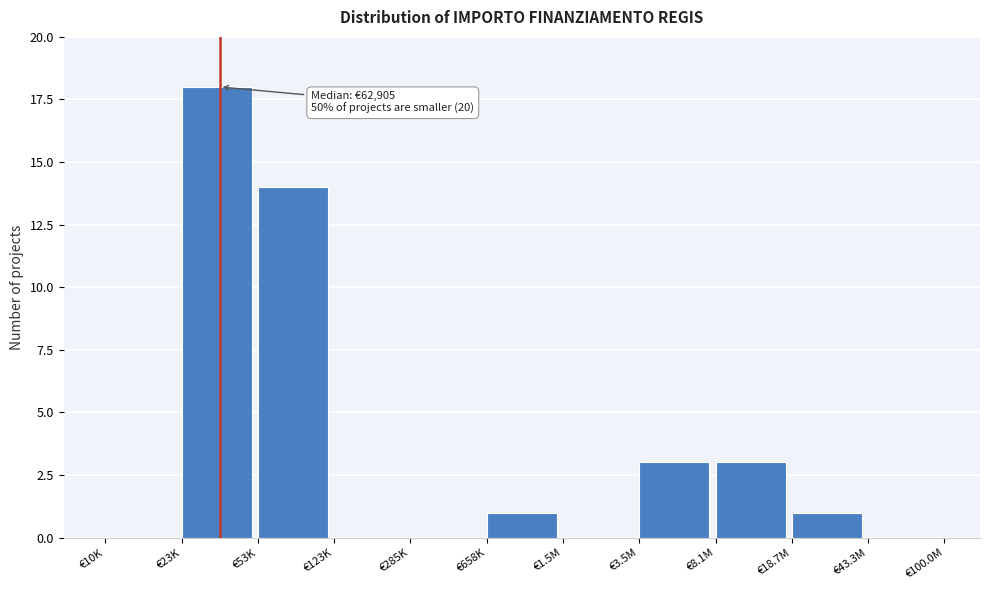

Reading left to right, list all the values displayed in this chart.

€10K=0	€23K=18	€53K=14	€123K=0	€285K=0	€658K=1	€1.5M=0	€3.5M=3	€8.1M=3	€18.7M=1	€43.3M=0